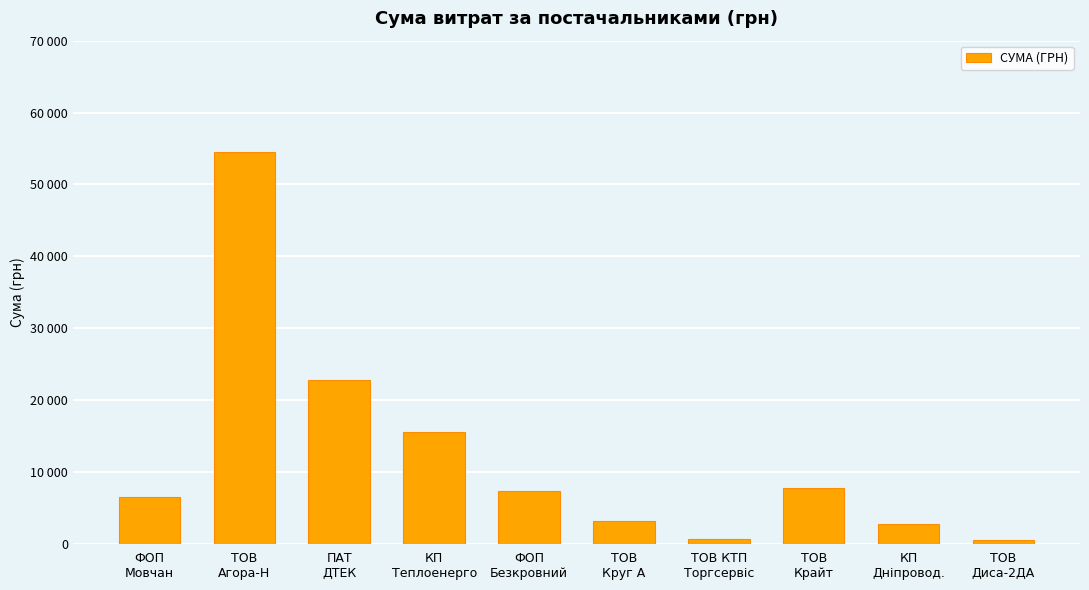

Does the chart contain any negative values?

No